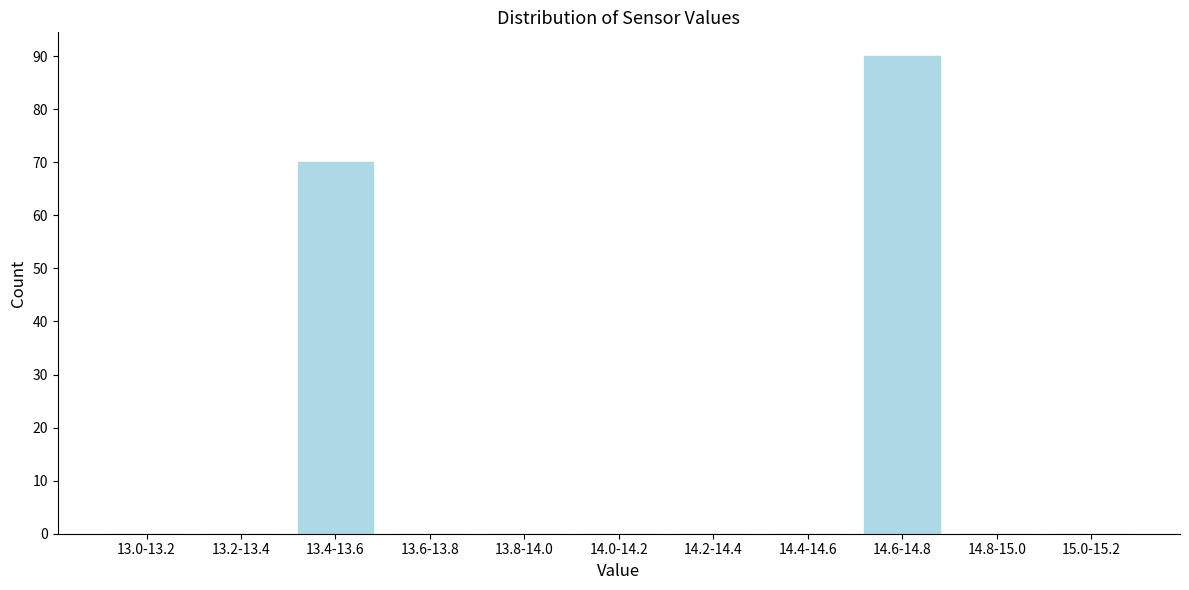

Reading left to right, list all the values displayed in this chart.

13.0-13.2=0	13.2-13.4=0	13.4-13.6=70	13.6-13.8=0	13.8-14.0=0	14.0-14.2=0	14.2-14.4=0	14.4-14.6=0	14.6-14.8=90	14.8-15.0=0	15.0-15.2=0